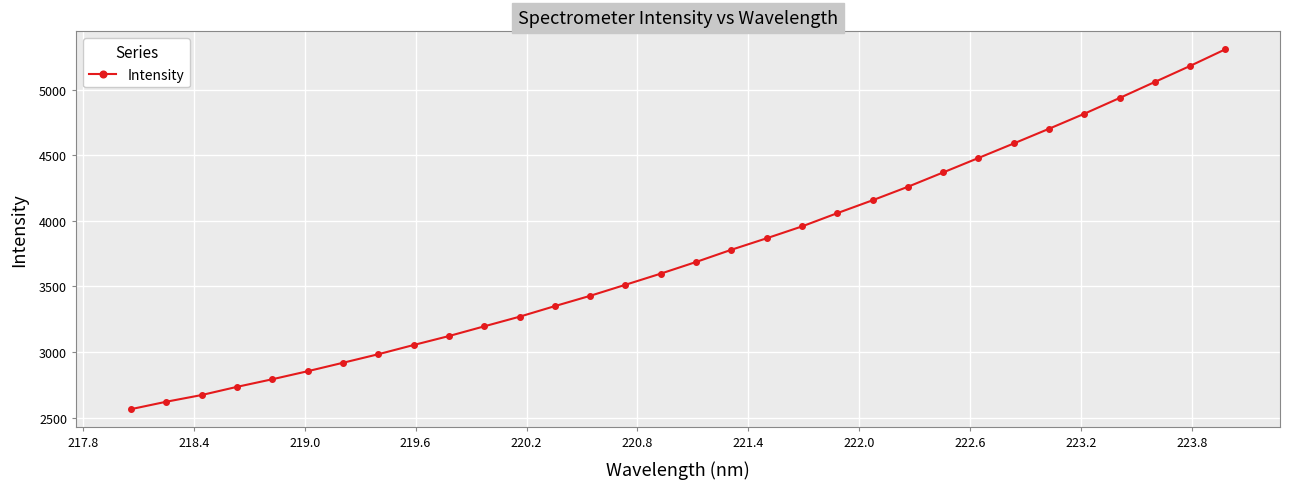

What is the sum of all values?

119867.9